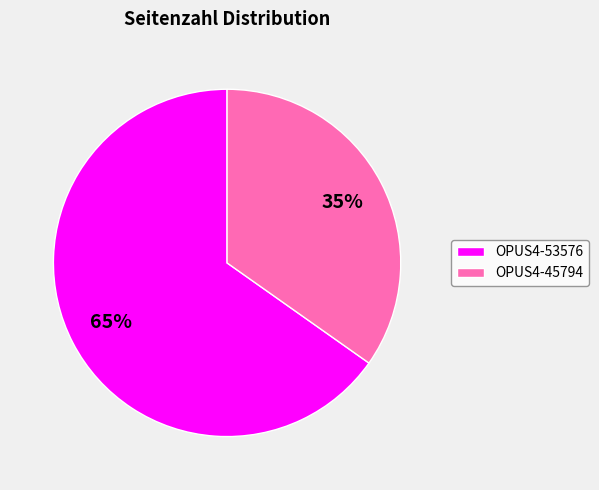

How many slices are in this pie chart?

2